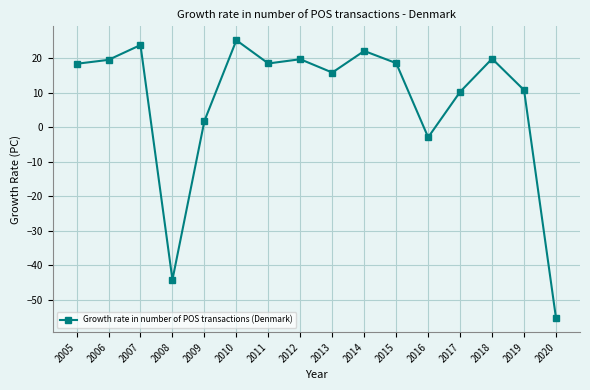

What is the average value?

7.6